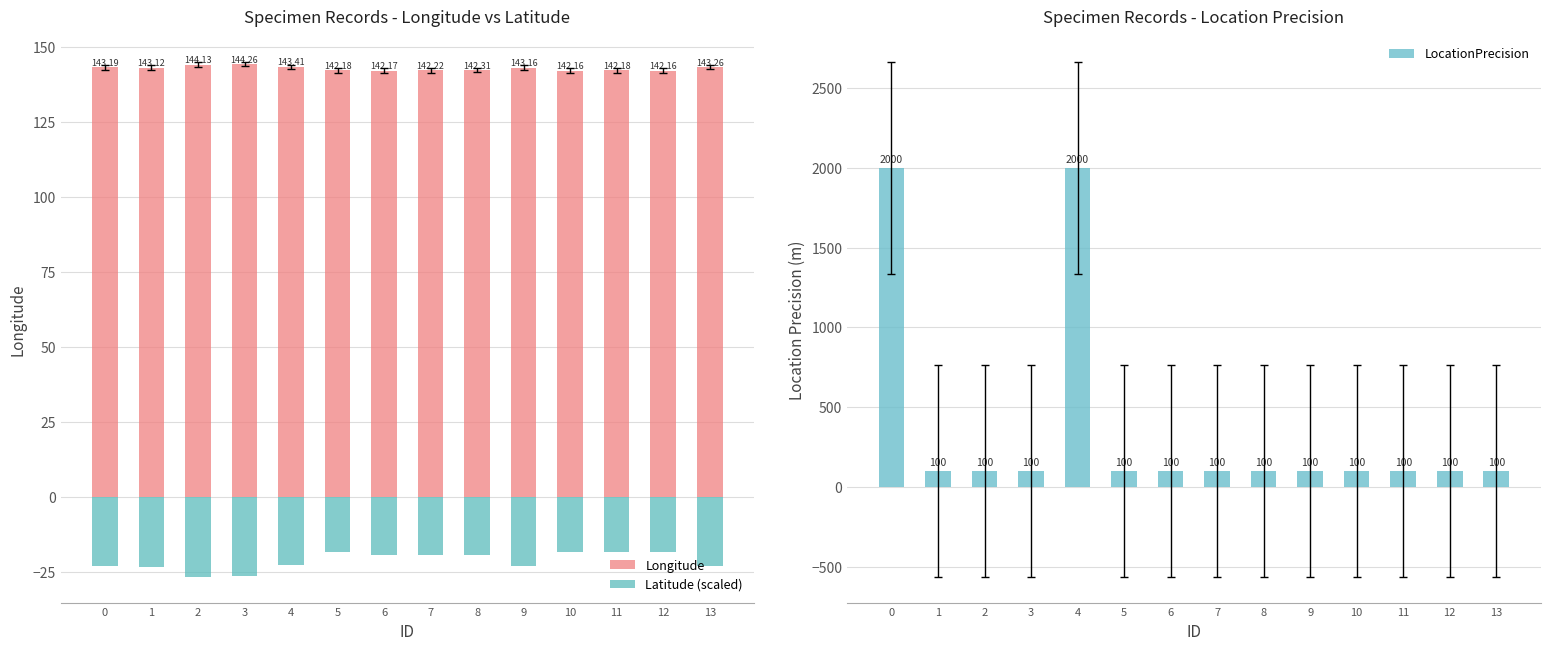

Reading left to right, extract all data points from this chart.

Longitude: 0=143.2	1=143.1	2=144.1	3=144.3	4=143.4	5=142.2	6=142.2	7=142.2	8=142.3	9=143.2	10=142.2	11=142.2	12=142.2	13=143.3
Latitude (scaled): 0=-23.1	1=-23.5	2=-26.7	3=-26.5	4=-22.6	5=-18.3	6=-19.5	7=-19.4	8=-19.3	9=-23.1	10=-18.3	11=-18.3	12=-18.5	13=-22.9
LocationPrecision: 0=2000.0	1=100.0	2=100.0	3=100.0	4=2000.0	5=100.0	6=100.0	7=100.0	8=100.0	9=100.0	10=100.0	11=100.0	12=100.0	13=100.0